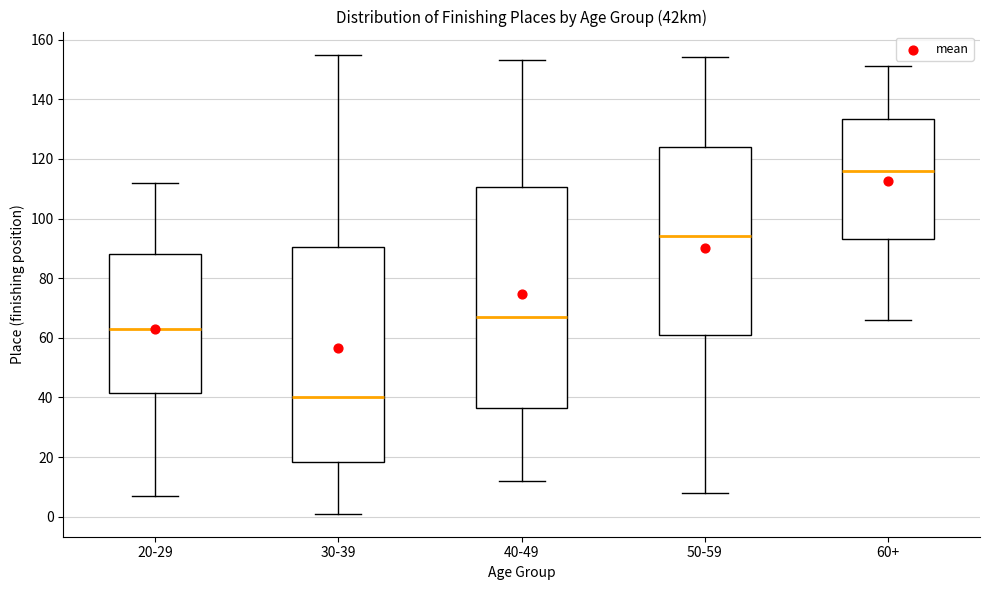

Which box's median line is the lowest?

30-39